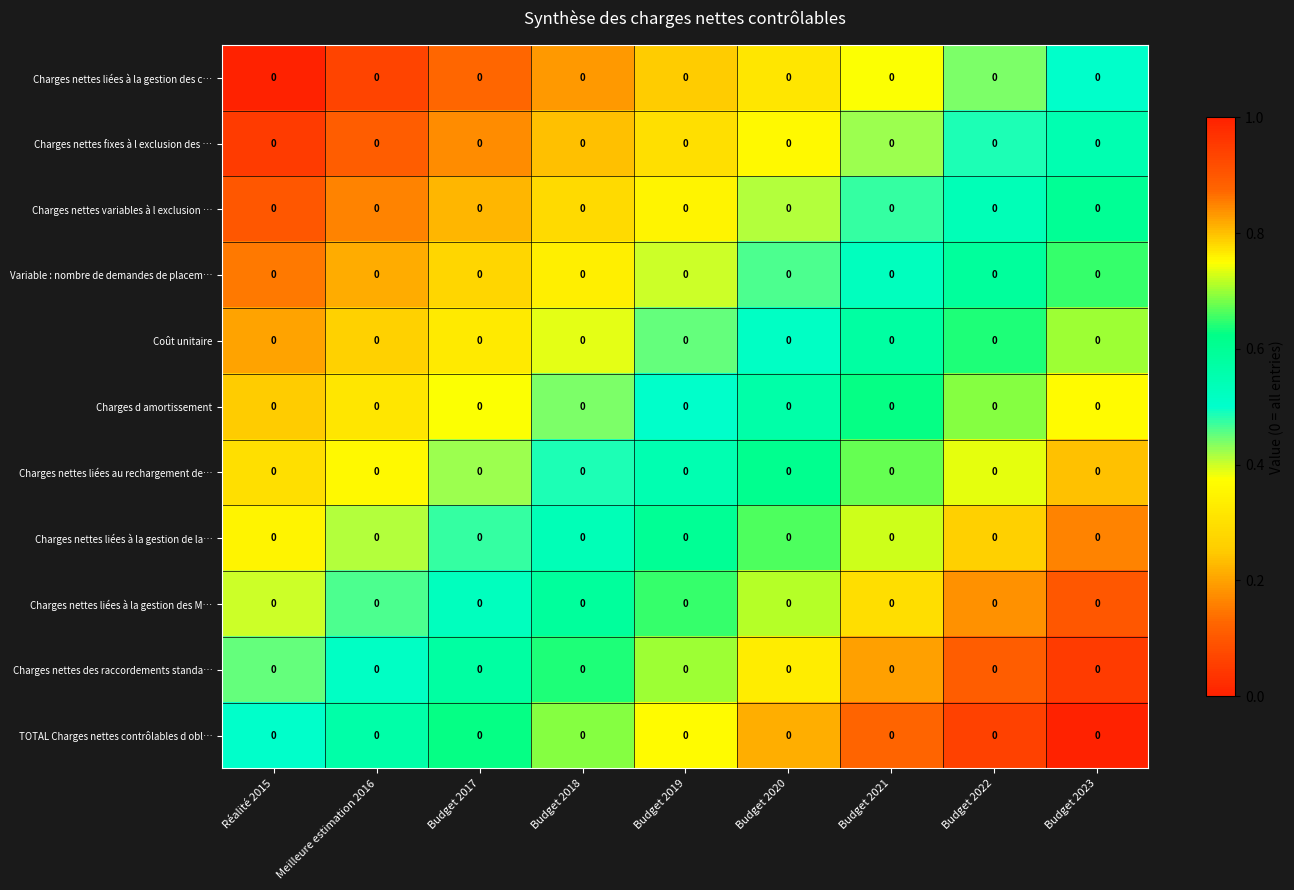

Count the TOTAL Charges nettes contrôlables d obl… values in the range 0 to 1.

9